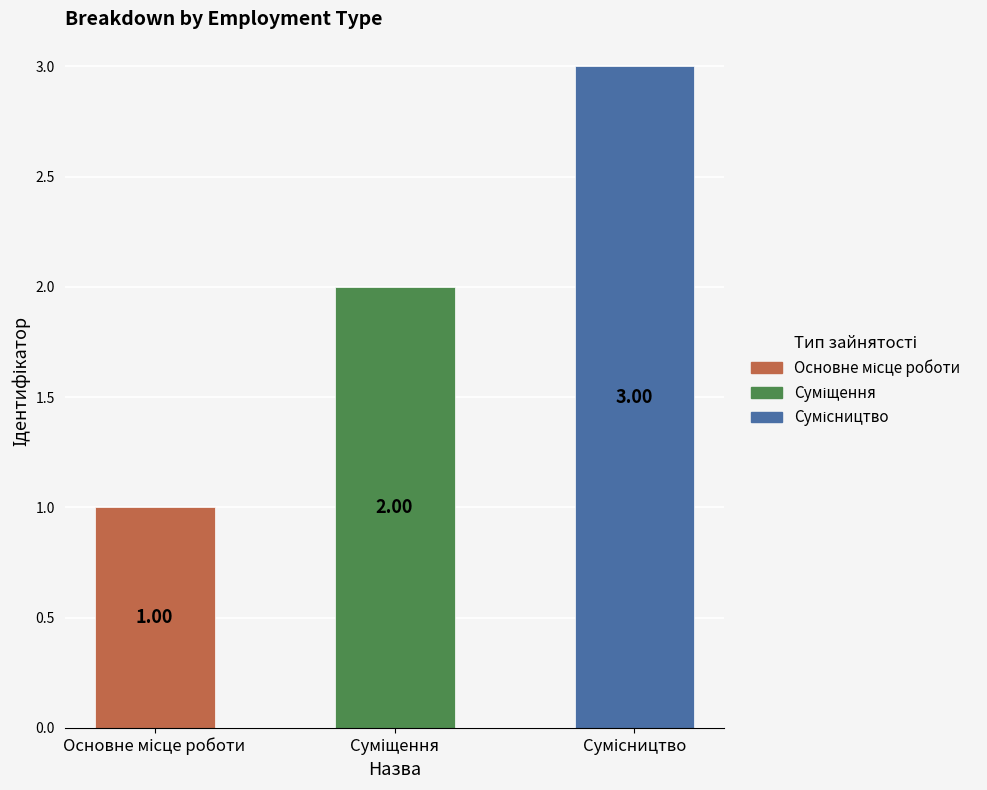

What is the sum of all values?

6